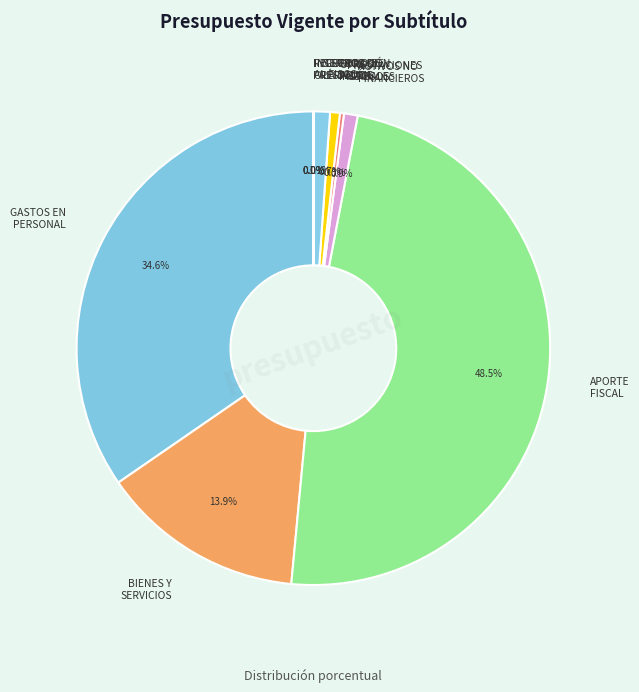

Which has a higher value, OTROS INGRESOS or BIENES Y SERVICIOS?

BIENES Y SERVICIOS